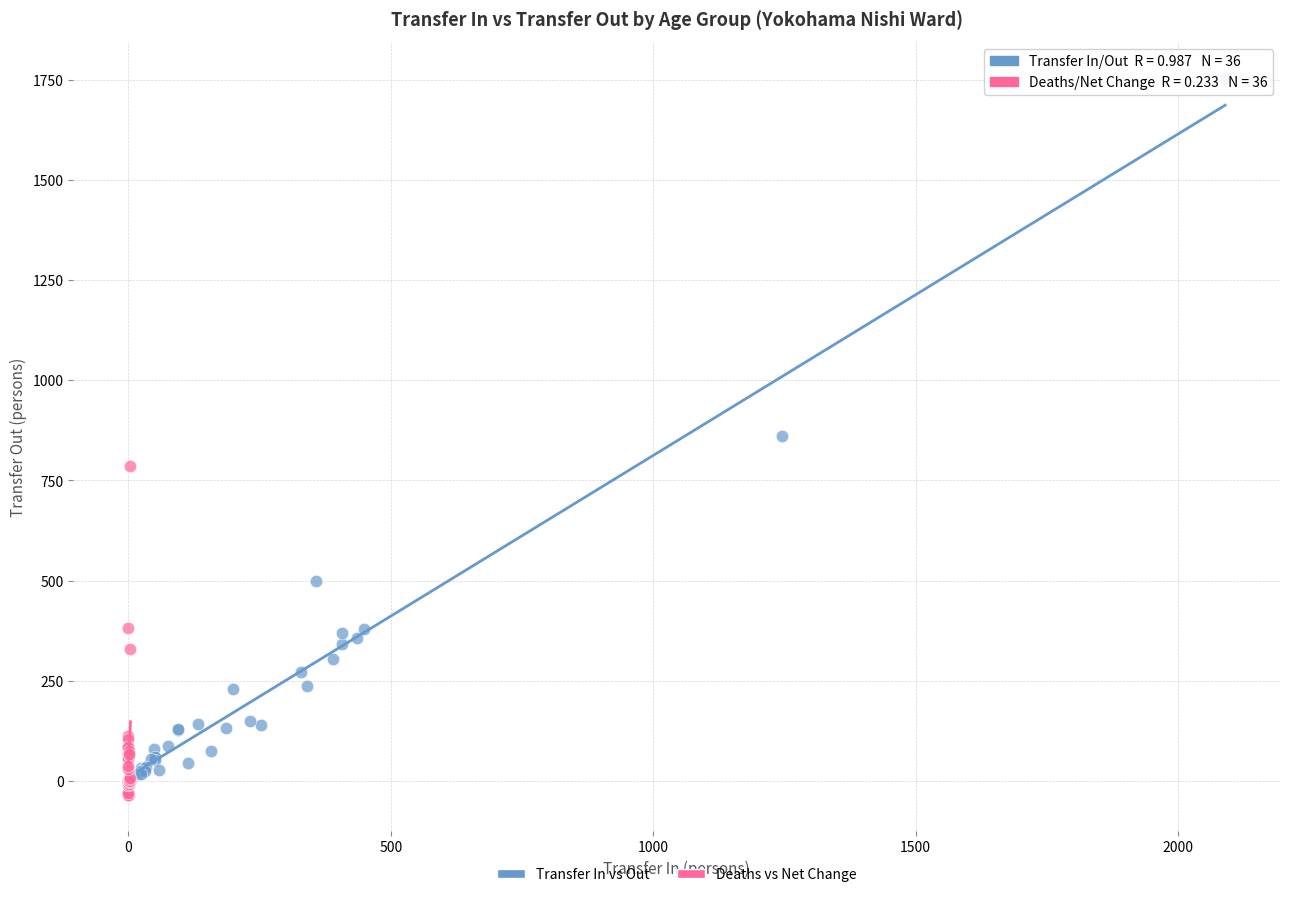

Which series contains the highest Y value?

Transfer In vs Out